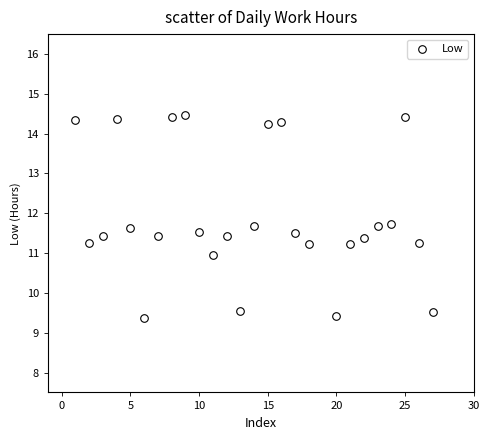

What is the range of Y values (max minus min)?

5.1